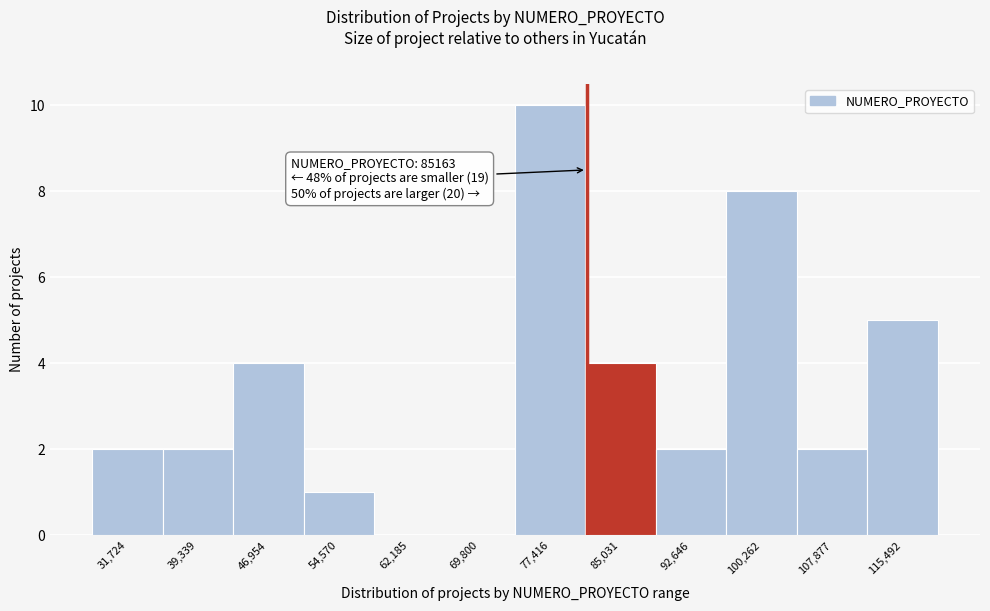

Reading right to left, extract all data points from this chart.

115,492=5	107,877=2	100,262=8	92,646=2	85,031=4	77,416=10	69,800=0	62,185=0	54,570=1	46,954=4	39,339=2	31,724=2